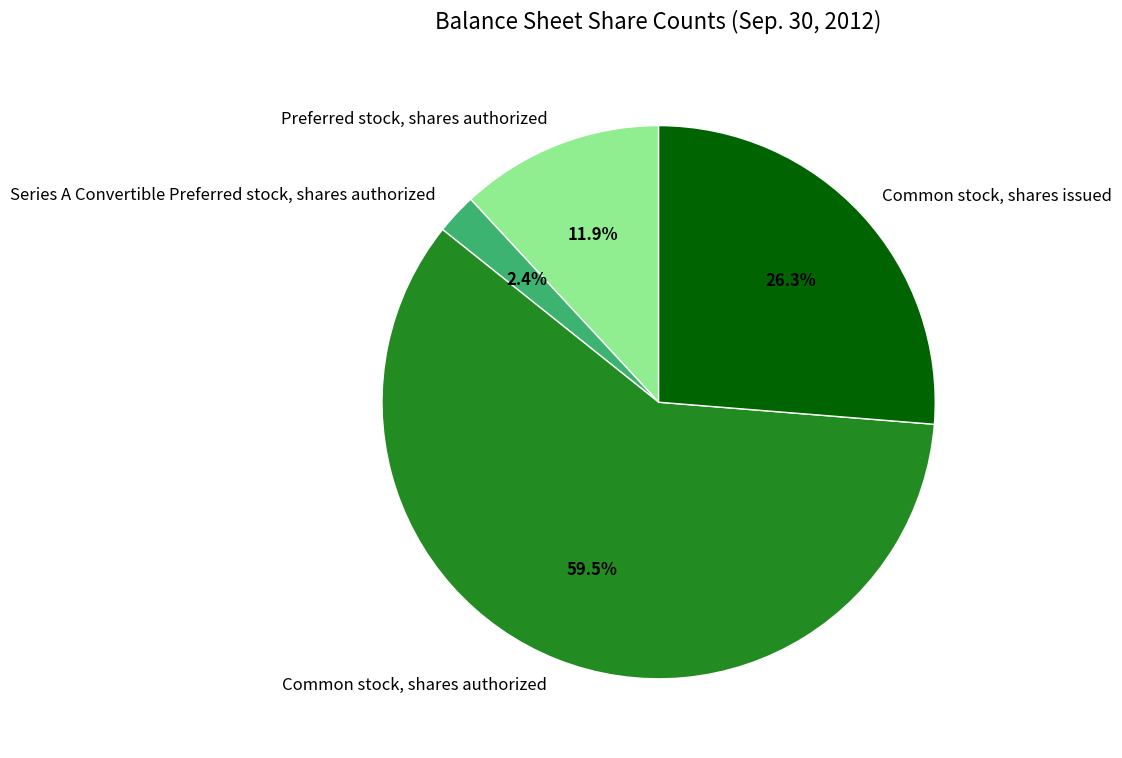

What percentage is NOT represented by Series A Convertible Preferred stock, shares authorized?

97.6%